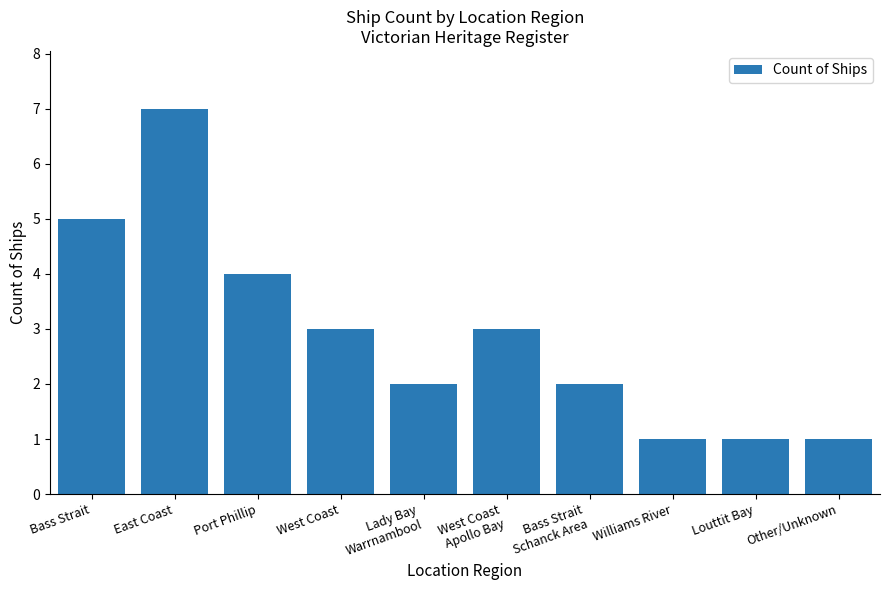

What is the maximum value shown in the chart?

7